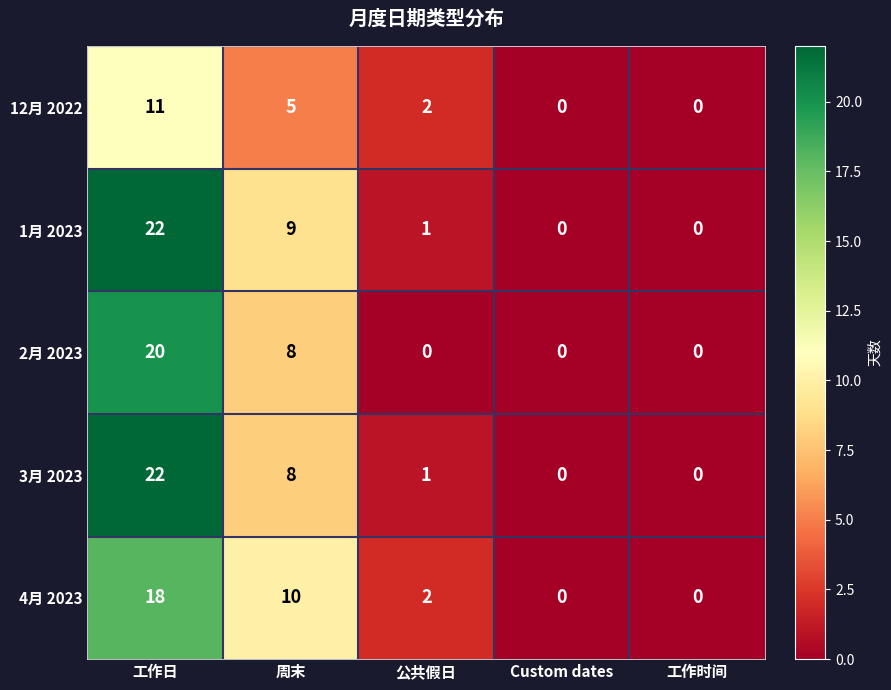

Where is 4月 2023 nearest to the value 9?

周末